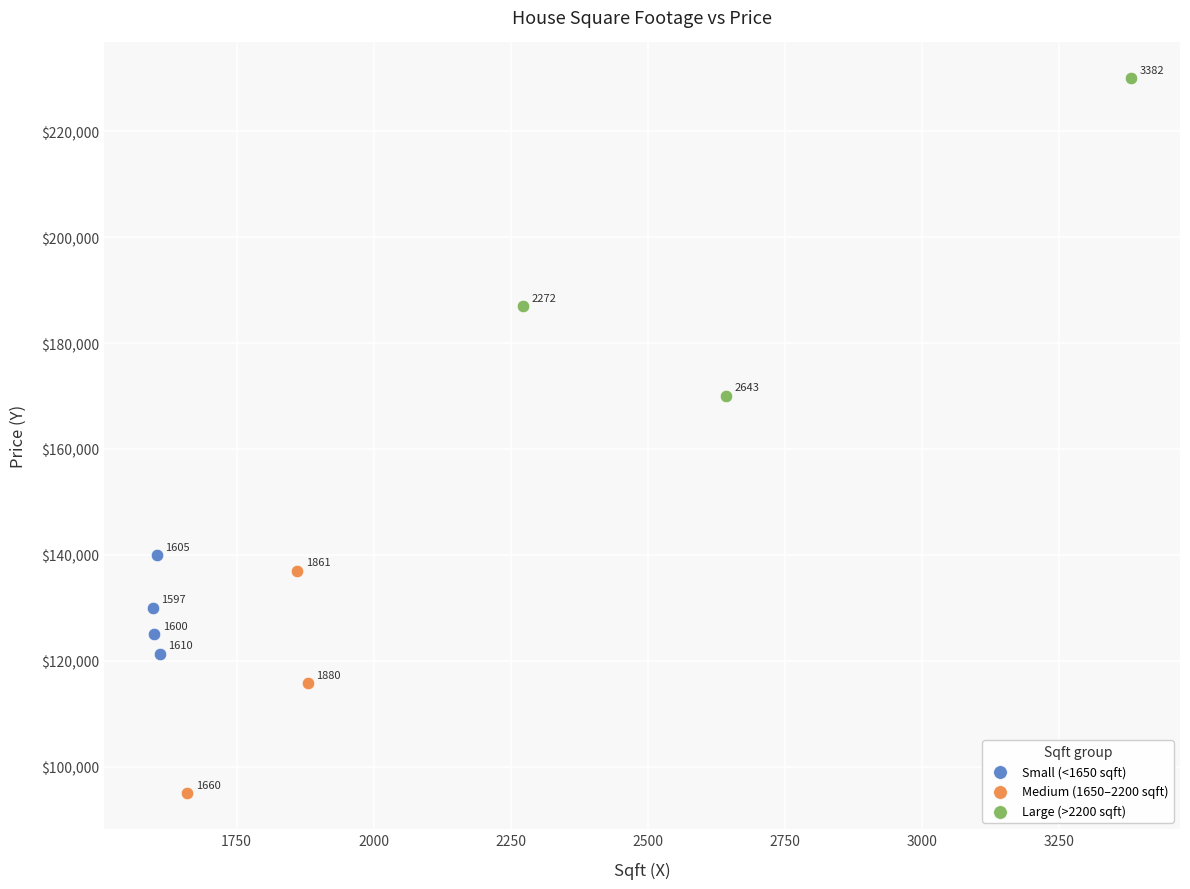

What are all the series names shown in the legend?

Small (<1650 sqft), Medium (1650–2200 sqft), Large (>2200 sqft)